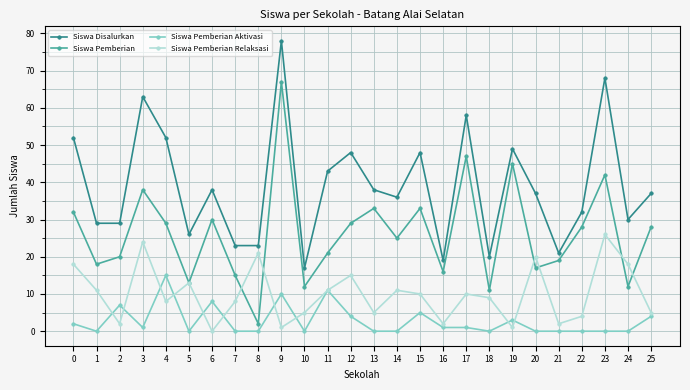

Rank the series at 16 from lowest to highest value.

Siswa Pemberian Aktivasi, Siswa Pemberian Relaksasi, Siswa Pemberian, Siswa Disalurkan